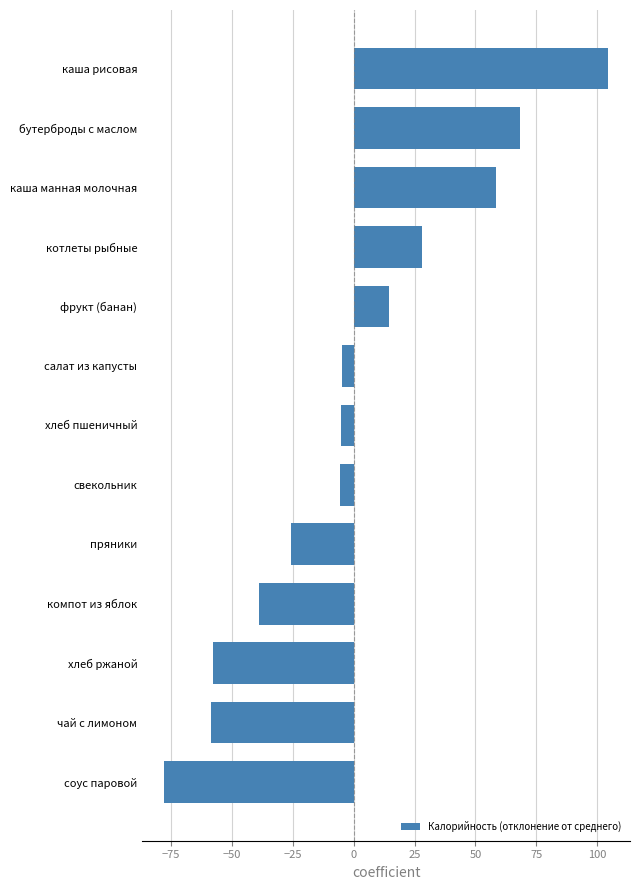

What is the approximate value at каша рисовая?

104.3